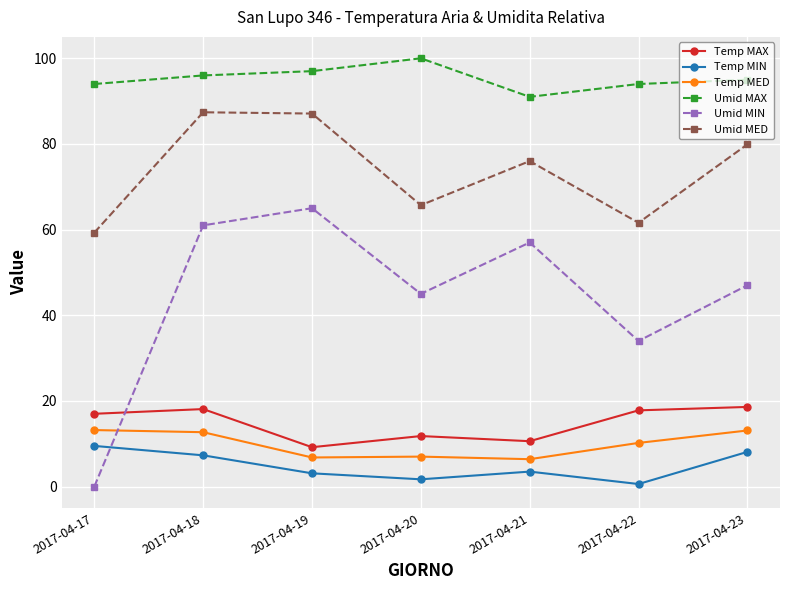

The value of Umid MIN at 2017-04-23 is 47.0. True or false?

True